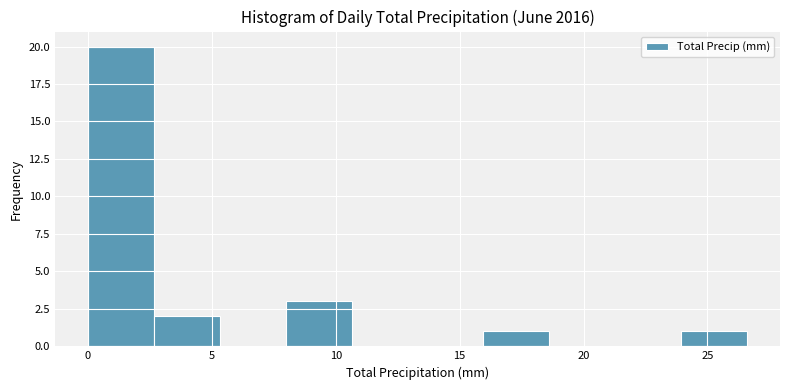

Over which range of the x-axis is the bar tallest?

0.0 to 2.5